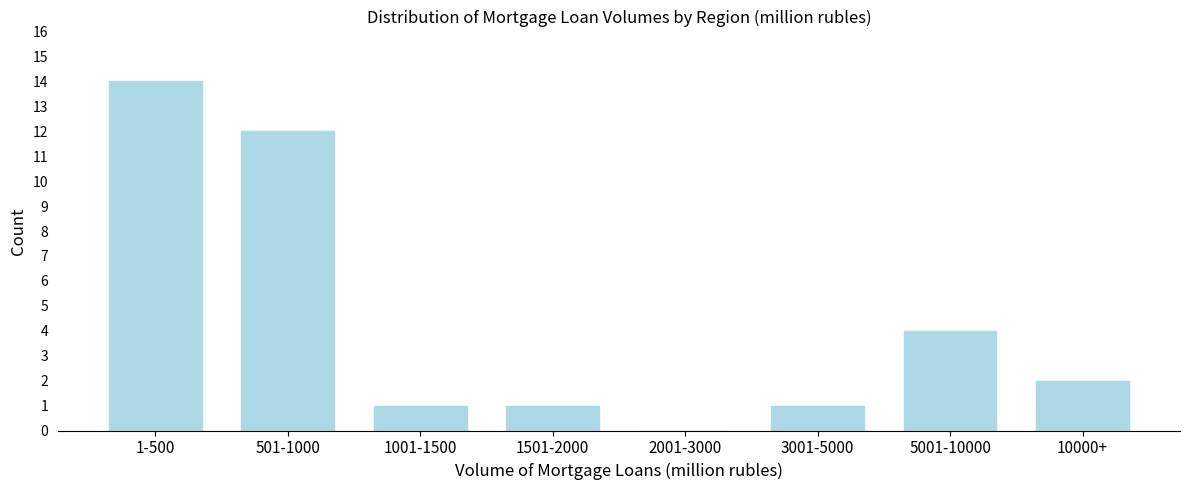

Reading right to left, what are all the values shown in this chart?

10000+=2	5001-10000=4	3001-5000=1	2001-3000=0	1501-2000=1	1001-1500=1	501-1000=12	1-500=14